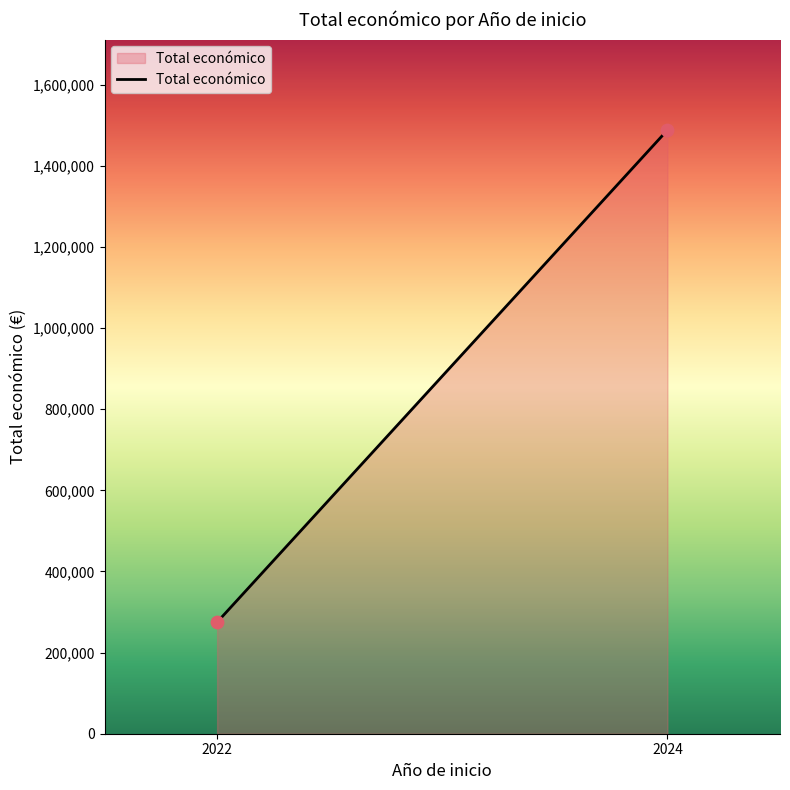

What is the range of Y values (max minus min)?

1213010